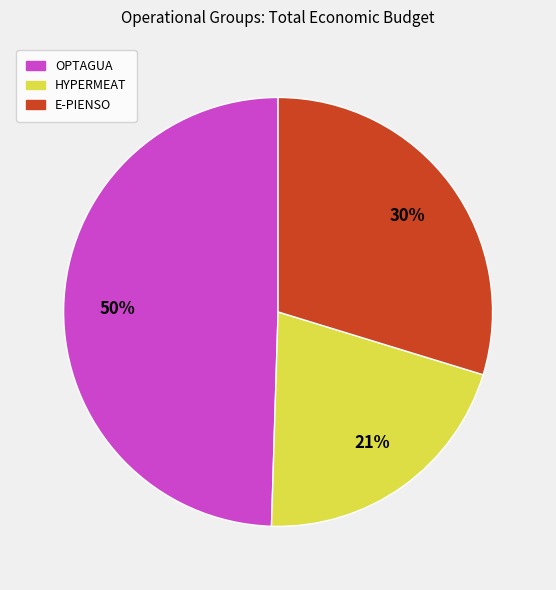

What is the smallest slice in the pie chart?

HYPERMEAT